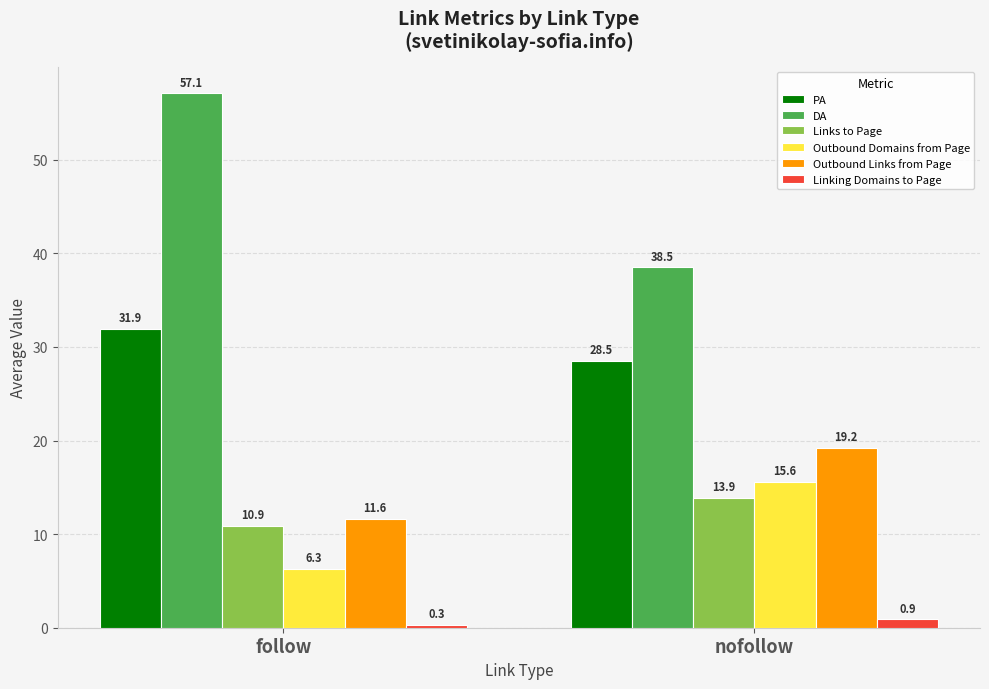

Which series has the largest total across all categories?

DA